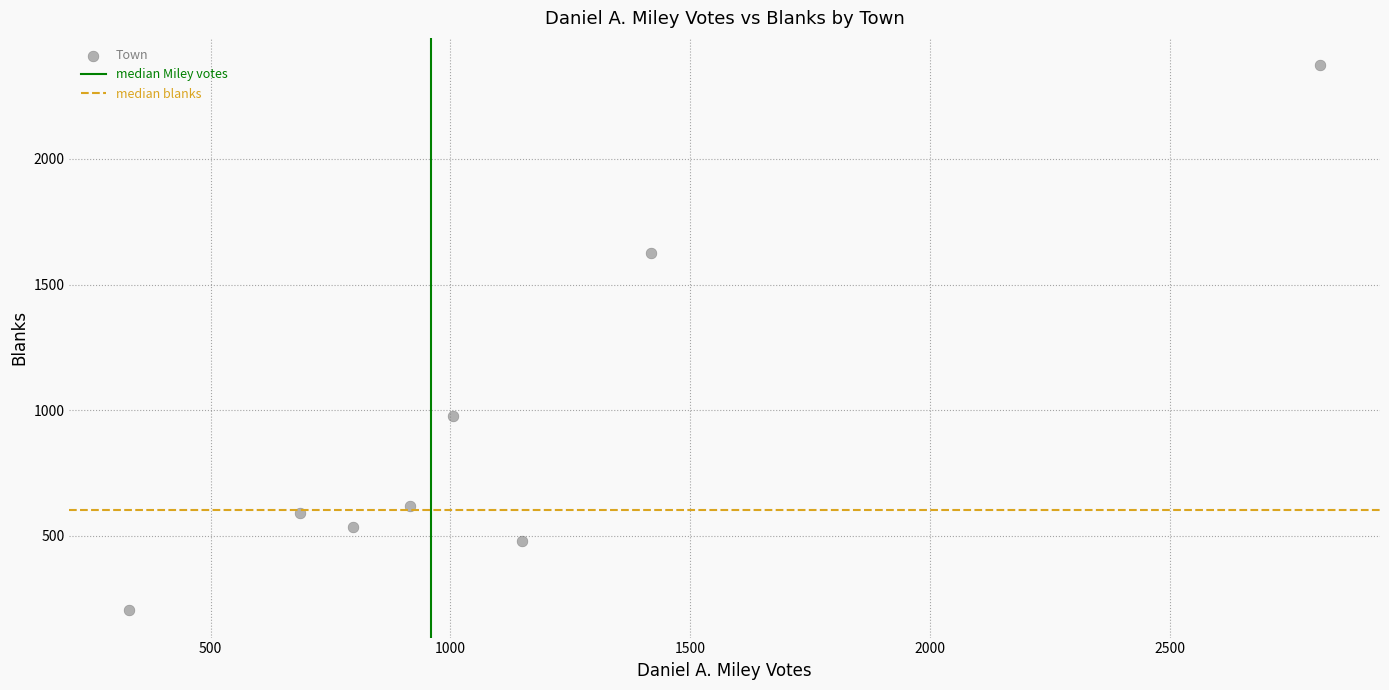

What is the range of X values (max minus min)?

2484